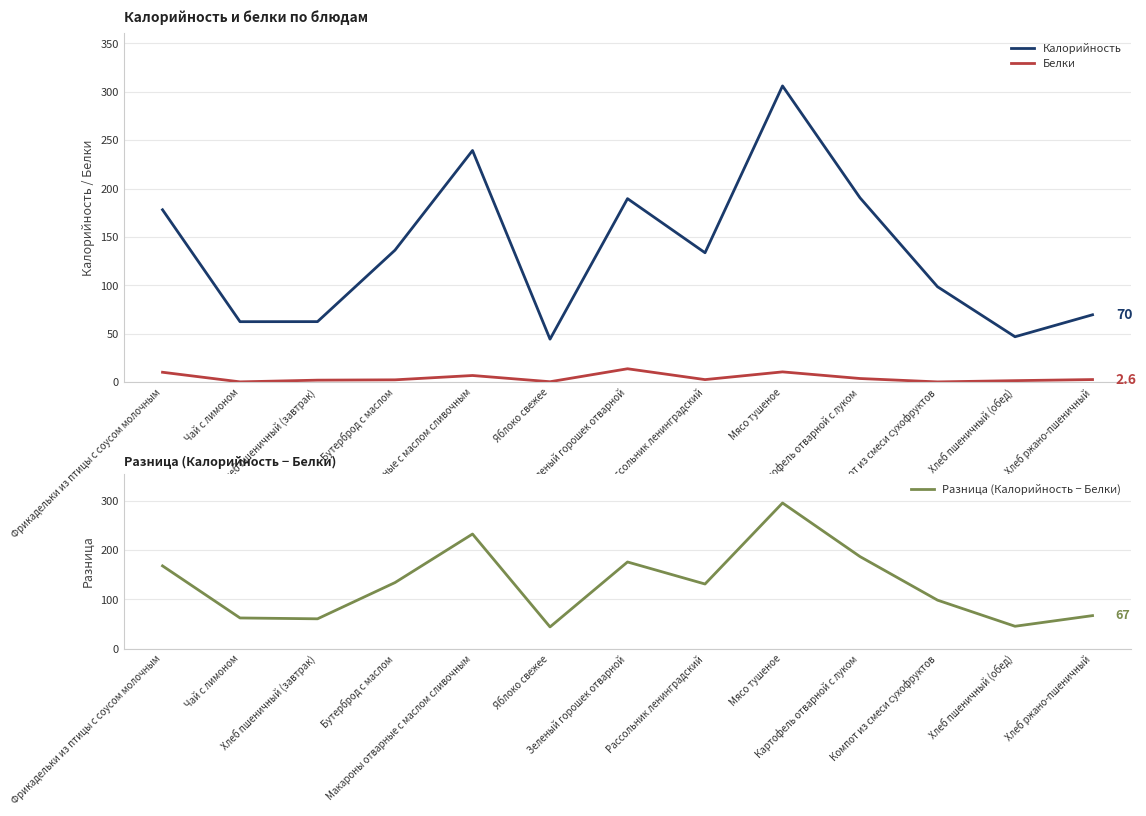

Reading left to right, list all the values displayed in this chart.

Калорийность: Фрикадельки из птицы с соусом молочным=178.1	Чай с лимоном=62.5	Хлеб пшеничный (завтрак)=62.5	Бутерброд с маслом=136.4	Макароны отварные с маслом сливочным=239.4	Яблоко свежее=44.4	Зеленый горошек отварной=189.6	Рассольник ленинградский=133.7	Мясо тушеное=306.1	Картофель отварной с луком=190.5	Компот из смеси сухофруктов=98.6	Хлеб пшеничный (обед)=46.9	Хлеб ржано-пшеничный=69.6
Белки: Фрикадельки из птицы с соусом молочным=10.2	Чай с лимоном=0.3	Хлеб пшеничный (завтрак)=2.0	Бутерброд с маслом=2.4	Макароны отварные с маслом сливочным=6.8	Яблоко свежее=0.4	Зеленый горошек отварной=13.8	Рассольник ленинградский=2.6	Мясо тушеное=10.6	Картофель отварной с луком=3.7	Компот из смеси сухофруктов=0.2	Хлеб пшеничный (обед)=1.5	Хлеб ржано-пшеничный=2.6
Разница (Калорийность − Белки): Фрикадельки из птицы с соусом молочным=167.9	Чай с лимоном=62.2	Хлеб пшеничный (завтрак)=60.5	Бутерброд с маслом=134.0	Макароны отварные с маслом сливочным=232.5	Яблоко свежее=44.0	Зеленый горошек отварной=175.8	Рассольник ленинградский=131.1	Мясо тушеное=295.5	Картофель отварной с луком=186.7	Компот из смеси сухофруктов=98.3	Хлеб пшеничный (обед)=45.4	Хлеб ржано-пшеничный=67.0